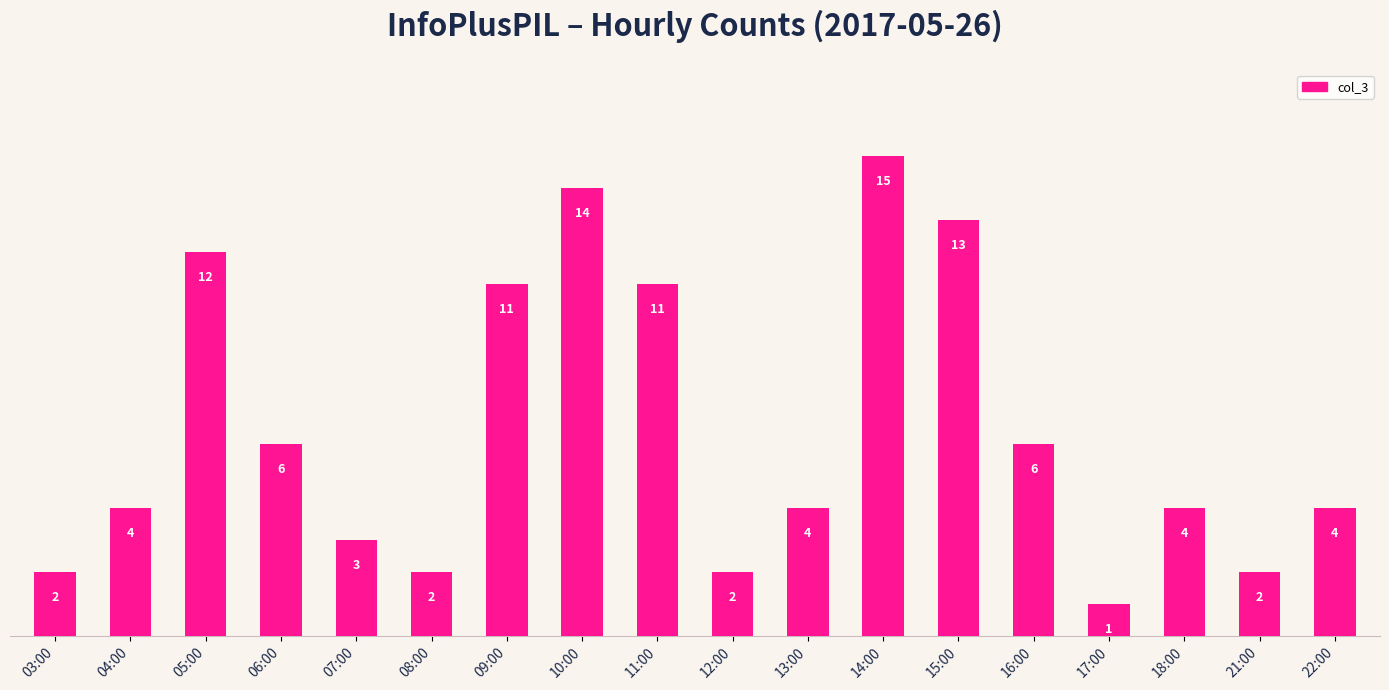

How many bars are there in total?

18